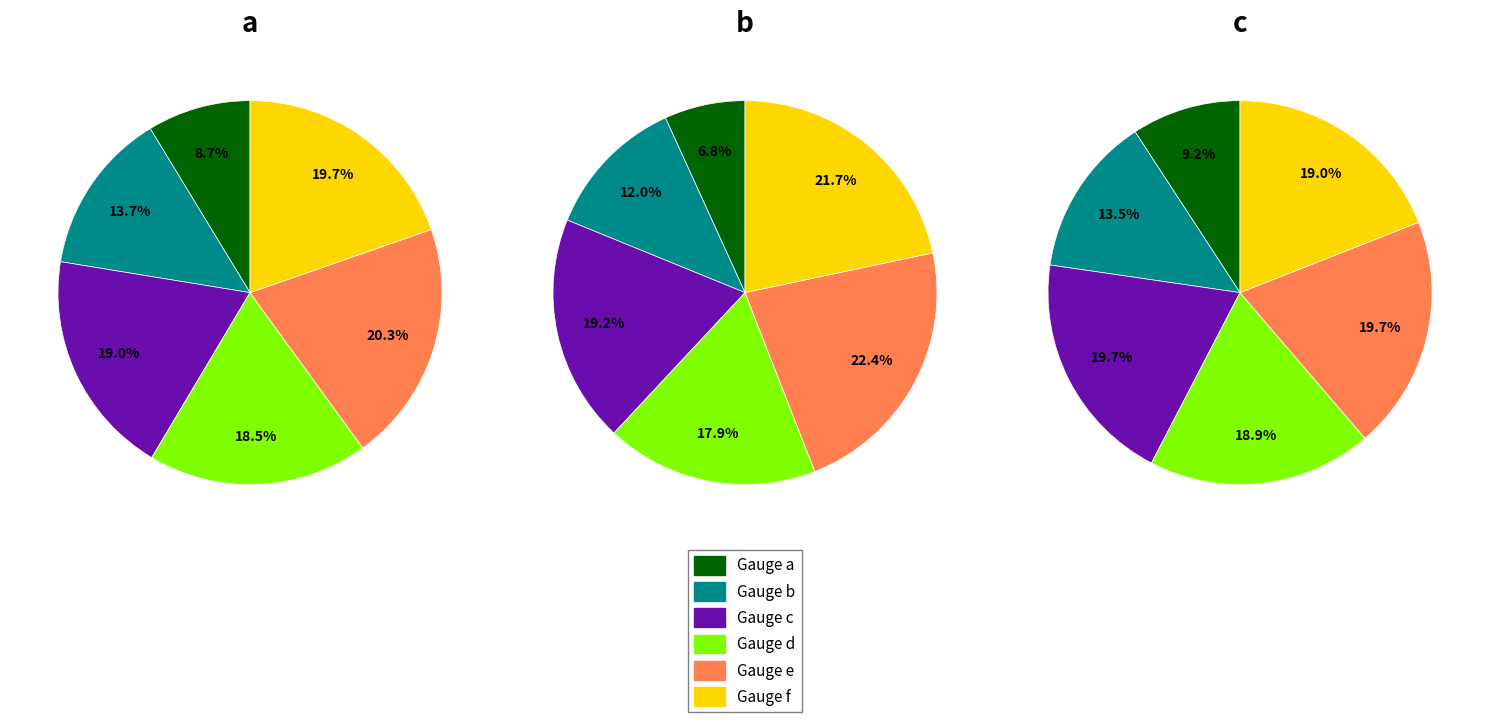

To the nearest percent, what percentage of the pie is Gauge c?

20%